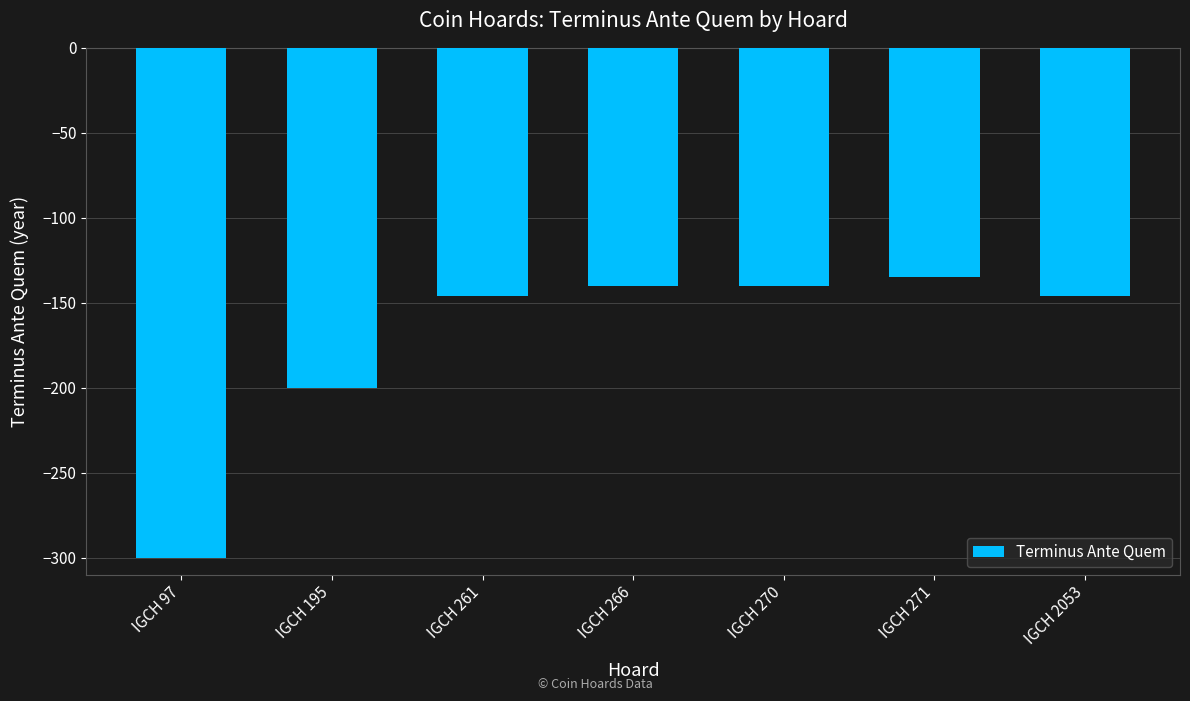

Which category has the highest value across all series?

IGCH 271